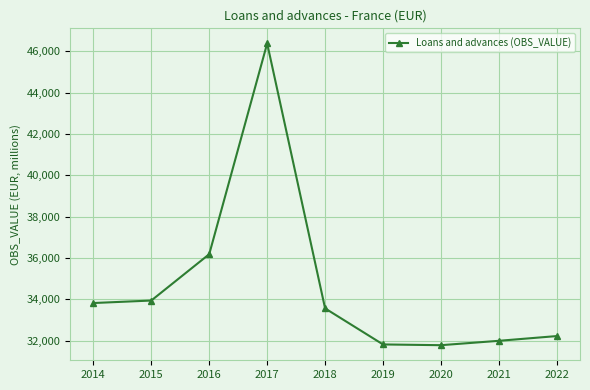

What is the sum of all values?

311727